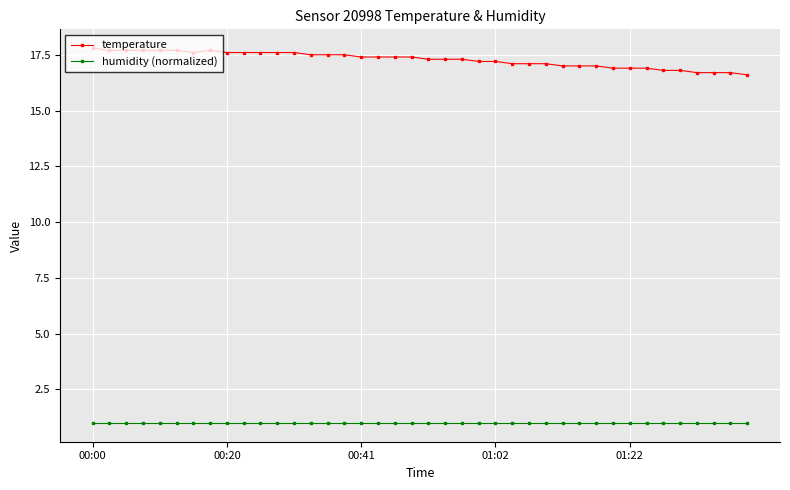

True or false: temperature has more than 0 interior local peaks.

True